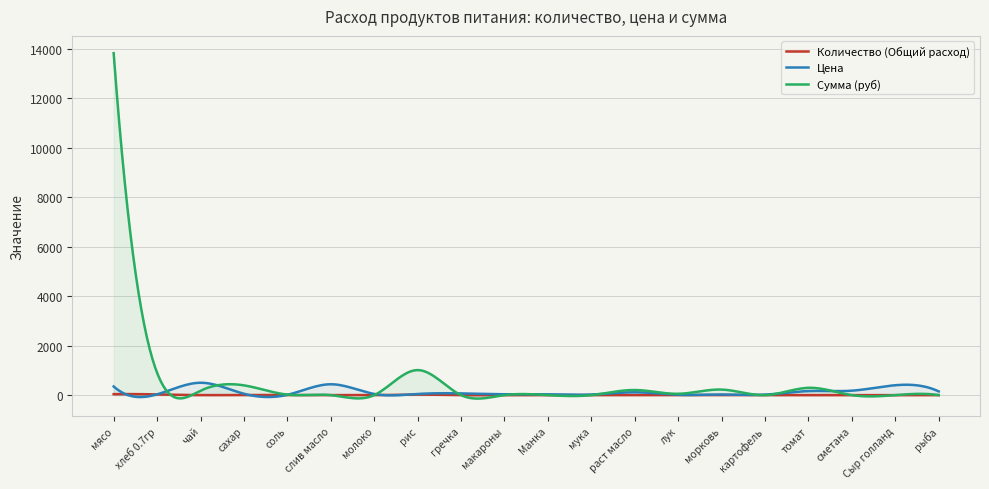

How many lines are shown in the chart?

3